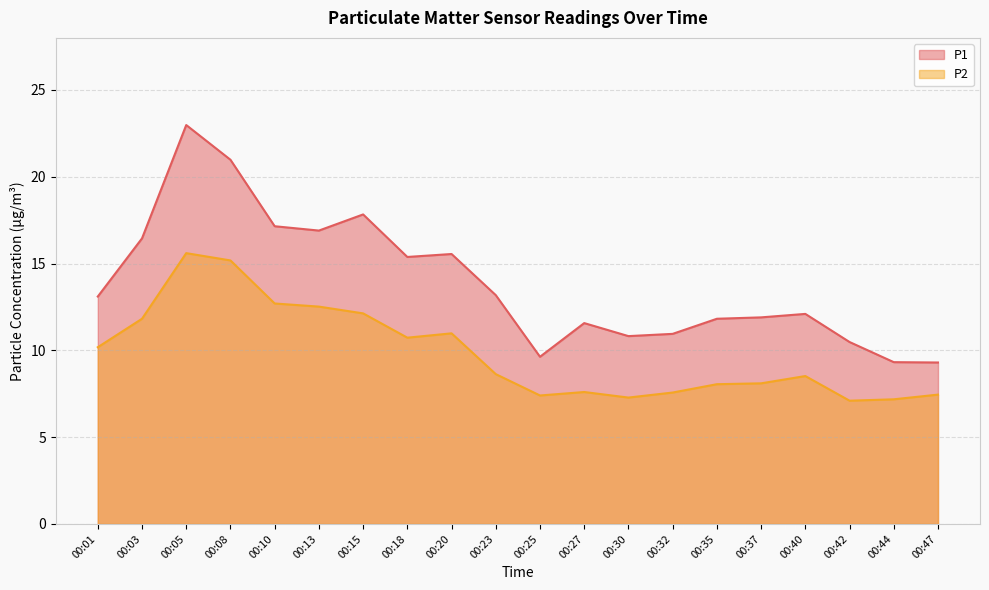

What is the average value of the P1 series?

13.9